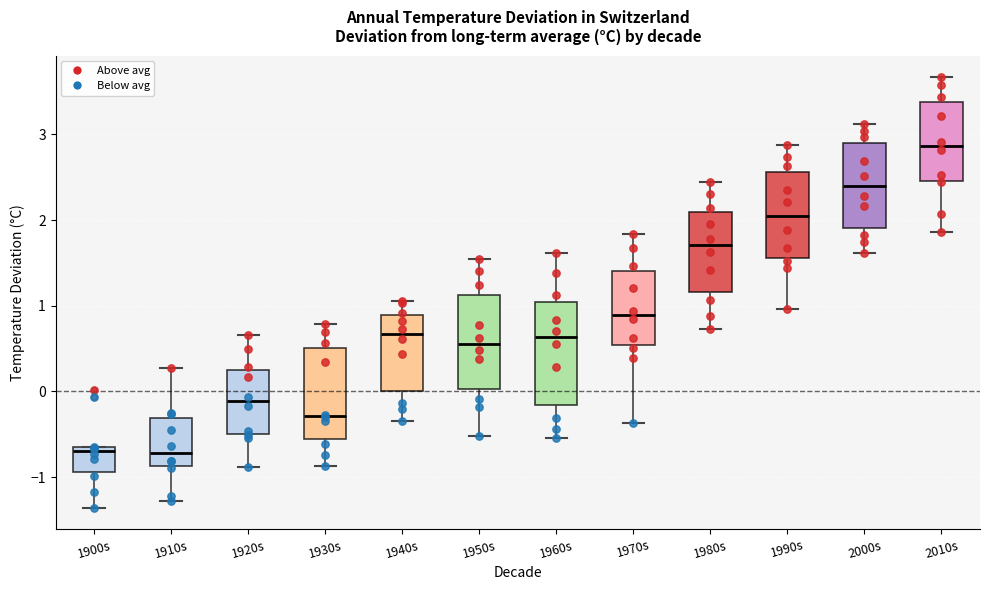

Reading left to right, transcribe this box plot: for each box, give where its median line is, the range the box spans, and where its two whiskers end, as read against the y-axis. The values are not printed on the chart, so give them approximately, as read against the axis.

1900s: median -0.7 (just below the box's upper edge), box -0.9 to -0.7, whiskers -1.4 to -0.6
1910s: median -0.7, box -0.9 to -0.3, whiskers -1.3 to 0.3
1920s: median -0.1, box -0.5 to 0.3, whiskers -0.9 to 0.7
1930s: median -0.3, box -0.6 to 0.5, whiskers -0.9 to 0.8
1940s: median 0.7, box 0.0 to 0.9, whiskers -0.3 to 1.1
1950s: median 0.6, box 0.0 to 1.1, whiskers -0.5 to 1.6
1960s: median 0.6, box -0.2 to 1.0, whiskers -0.5 to 1.6
1970s: median 0.9, box 0.5 to 1.4, whiskers -0.4 to 1.8
1980s: median 1.7, box 1.2 to 2.1, whiskers 0.7 to 2.5
1990s: median 2.1, box 1.6 to 2.6, whiskers 1.0 to 2.9
2000s: median 2.4, box 1.9 to 2.9, whiskers 1.6 to 3.1
2010s: median 2.9, box 2.5 to 3.4, whiskers 1.9 to 3.7